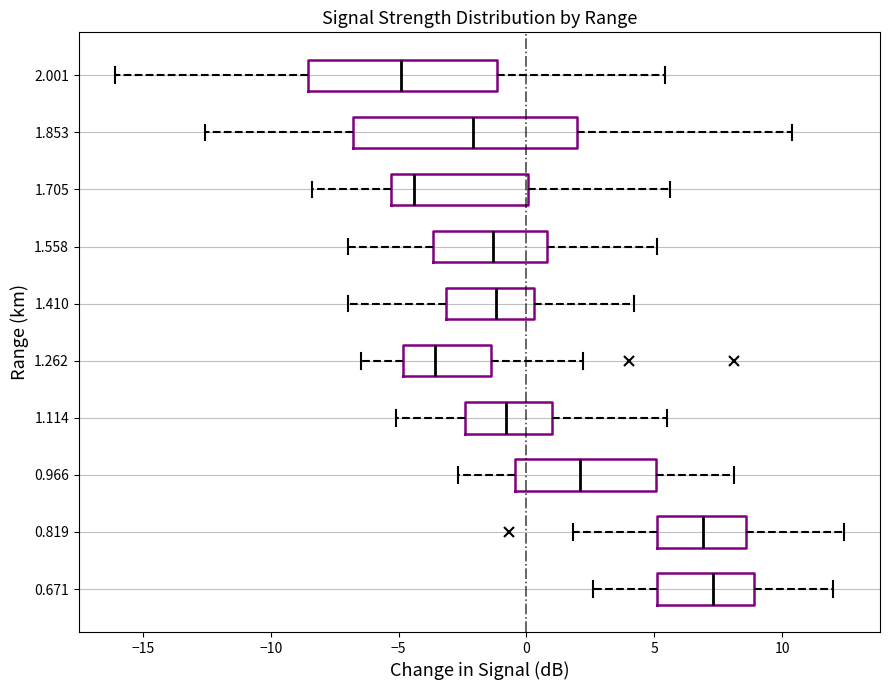

Reading bottom to top, read every box against the x-axis: the position of its median line, the range the box covers, and the ends of its whiskers. The values are not printed on the chart, so give them approximately, as read against the axis.

0.671: median 7.5, box 5.0 to 9.0, whiskers 2.5 to 12.0
0.819: median 7.0, box 5.0 to 8.5, whiskers 2.0 to 12.5
0.966: median 2.0, box -0.5 to 5.0, whiskers -2.5 to 8.0
1.114: median -1.0, box -2.5 to 1.0, whiskers -5.0 to 5.5
1.262: median -3.5, box -5.0 to -1.5, whiskers -6.5 to 2.0
1.410: median -1.0, box -3.0 to 0.5, whiskers -7.0 to 4.0
1.558: median -1.5, box -3.5 to 1.0, whiskers -7.0 to 5.0
1.705: median -4.5, box -5.5 to 0.0, whiskers -8.5 to 5.5
1.853: median -2.0, box -7.0 to 2.0, whiskers -12.5 to 10.5
2.001: median -5.0, box -8.5 to -1.0, whiskers -16.0 to 5.5